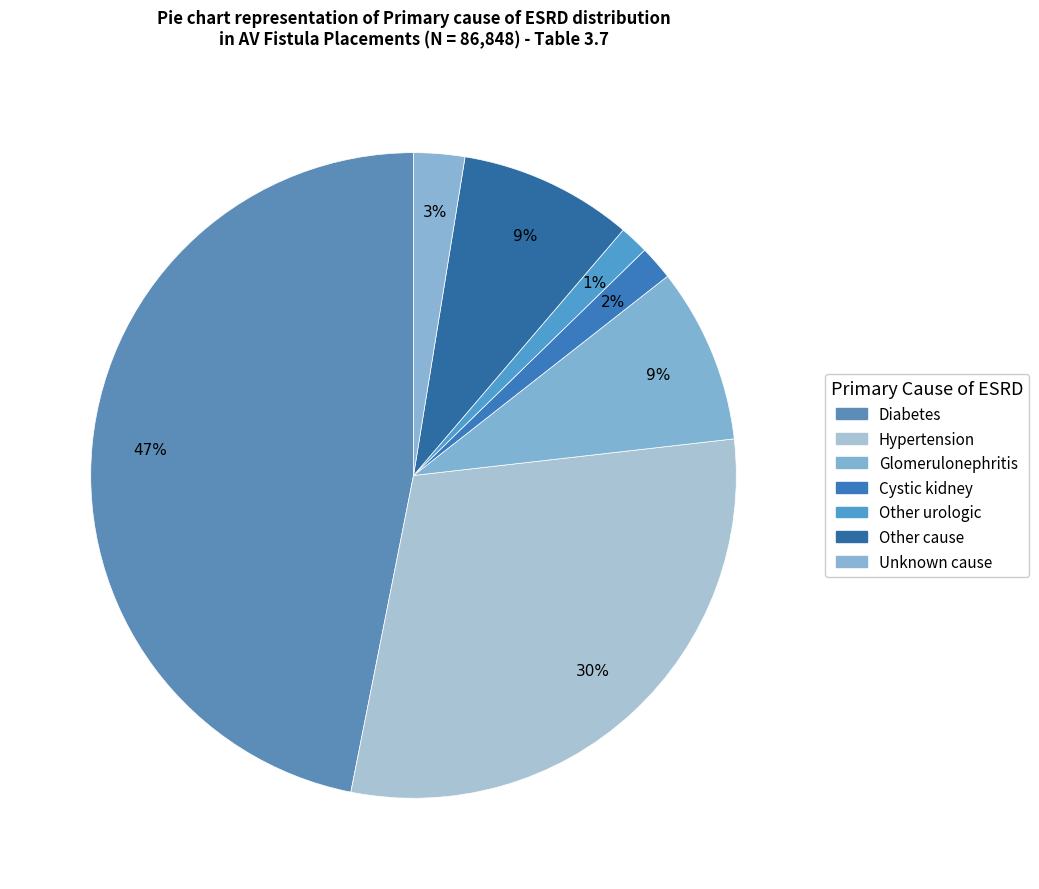

How many segments does this pie chart have?

7